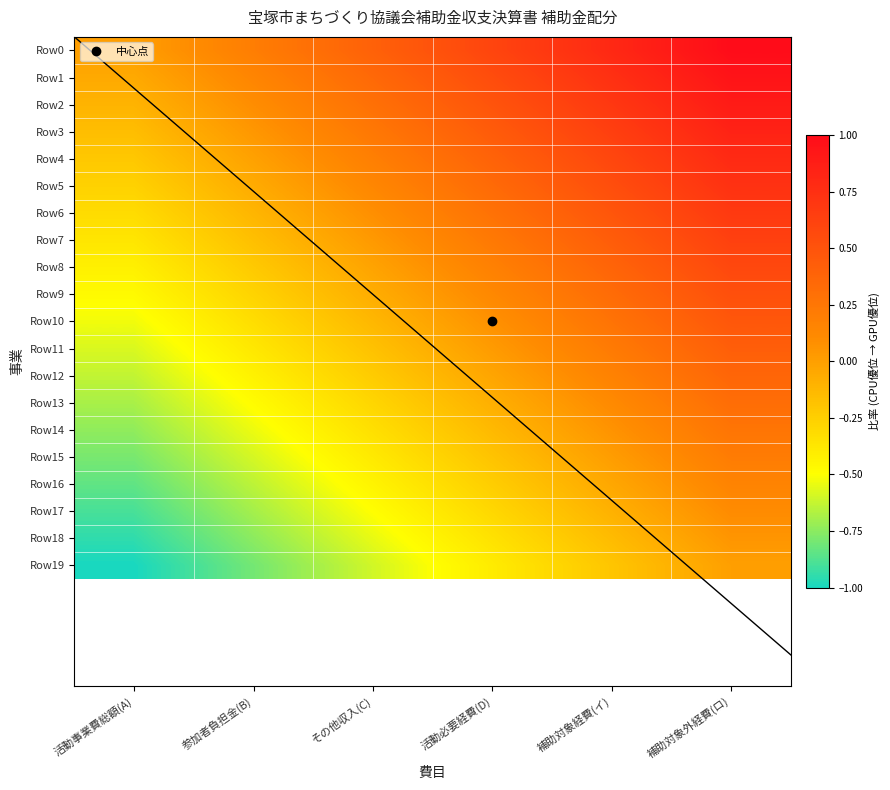

What value does the Row2 series have at 活動事業費総額(A)?

-0.1